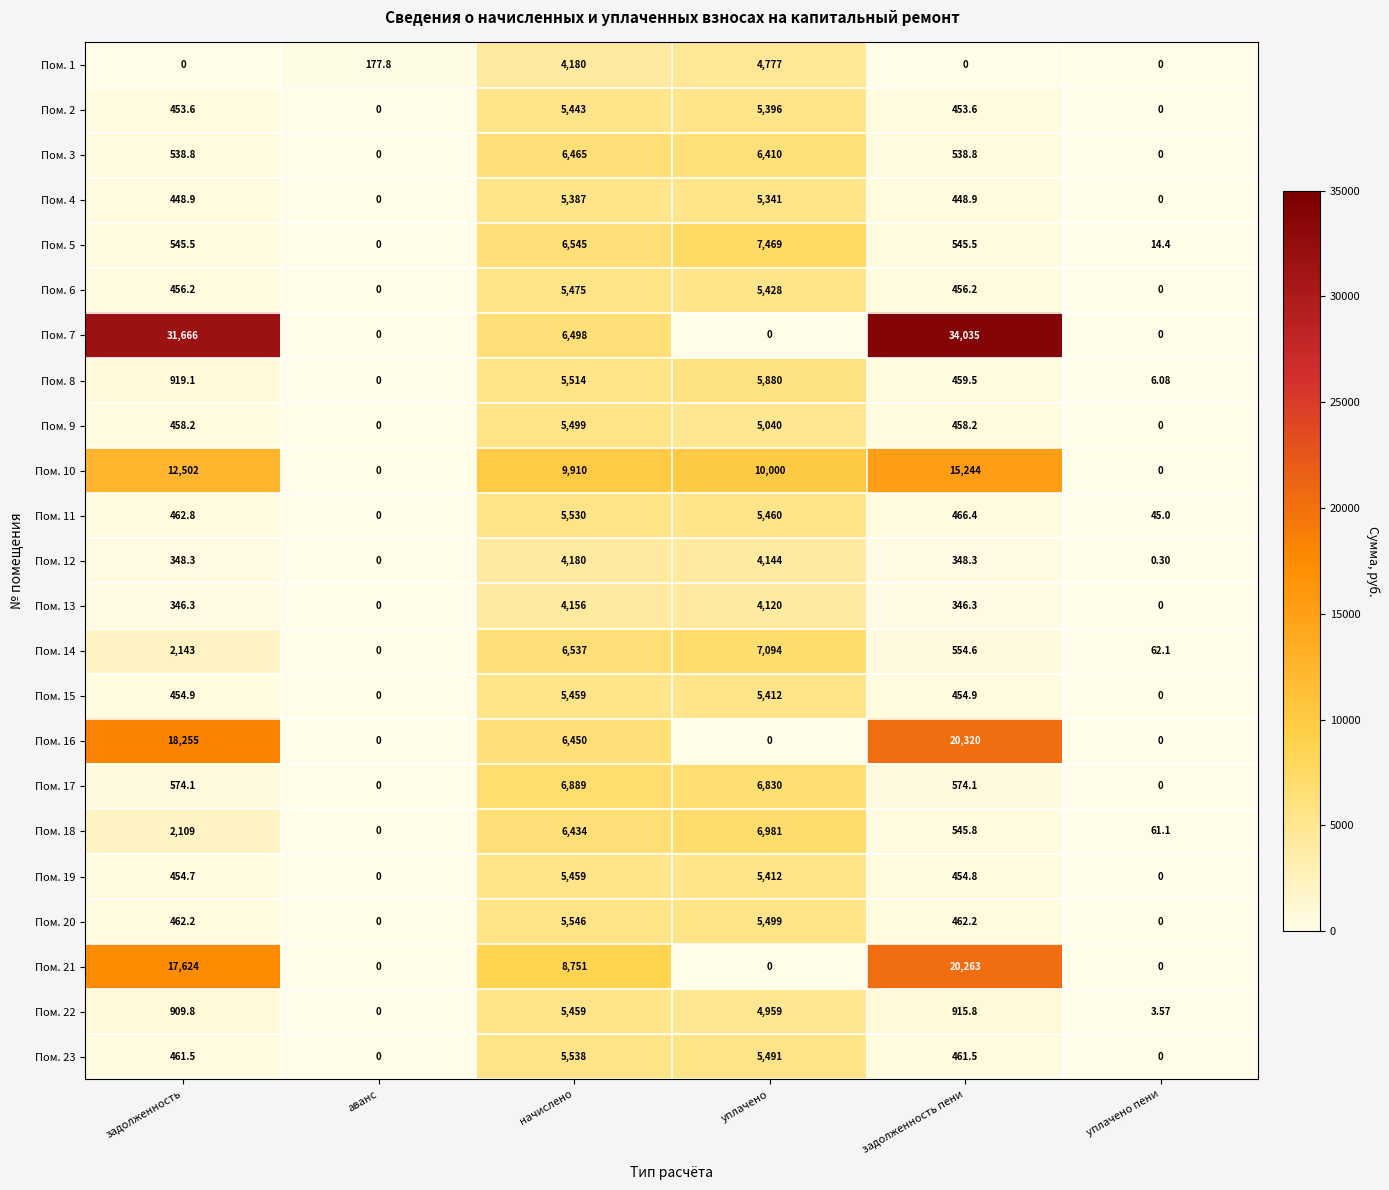

What is the spread (max minus min) of values at уплачено пени?

62.1